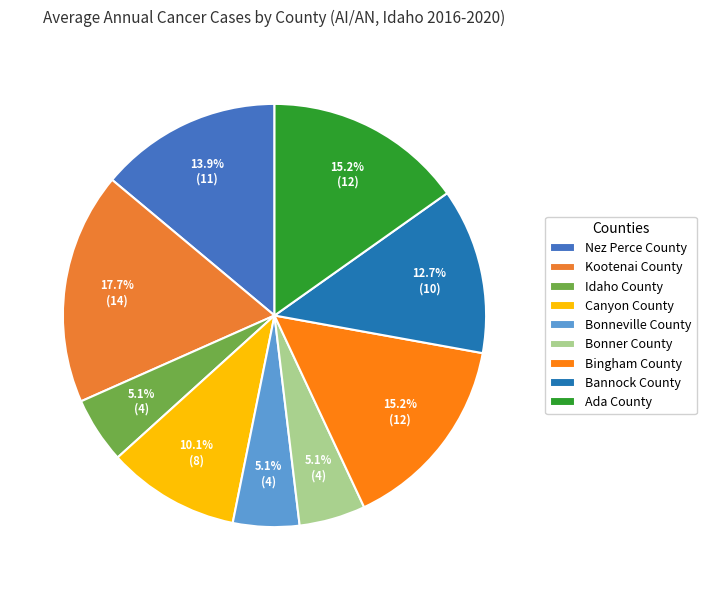

Combined, do Bonner County and Bannock County account for over 50%?

No